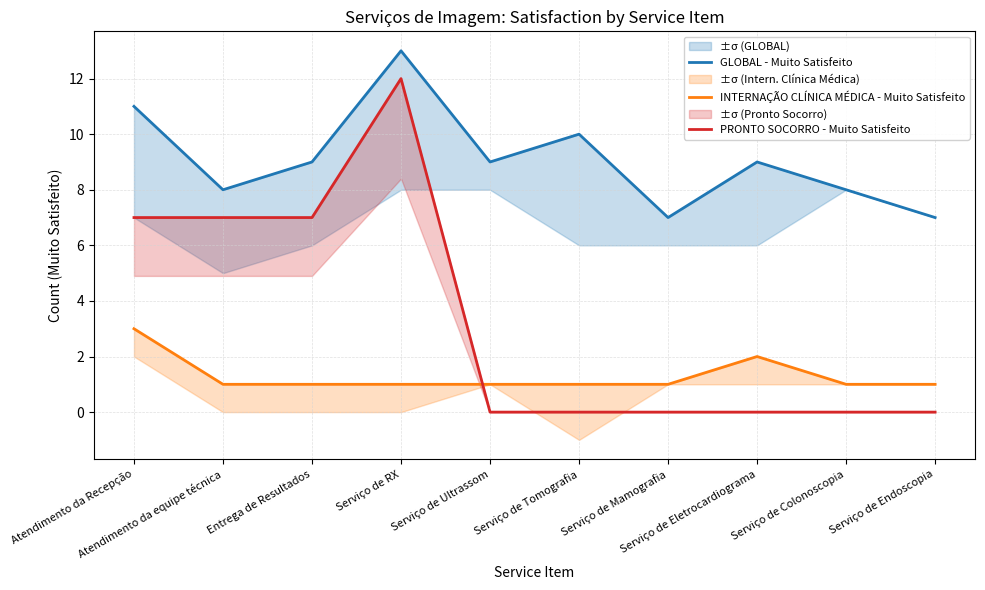

True or false: INTERNAÇÃO CLÍNICA MÉDICA - Muito Satisfeito and GLOBAL - Muito Satisfeito intersect in this chart.

False